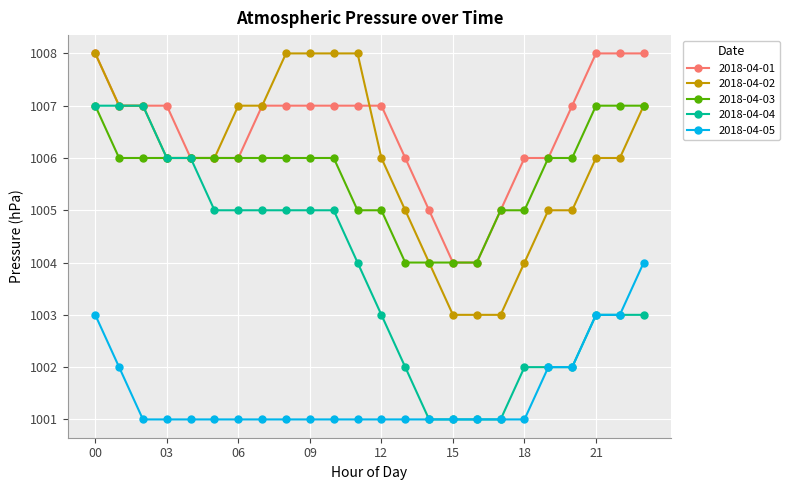

What is the value of the 2018-04-05 point at the 10th from the left?

1001